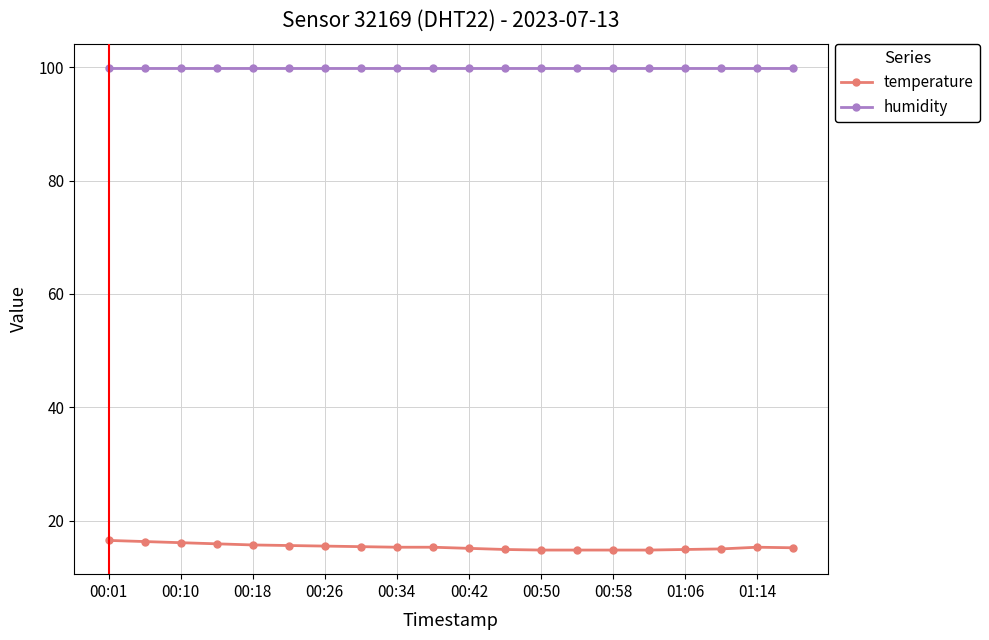

Which series has the largest total across all categories?

humidity